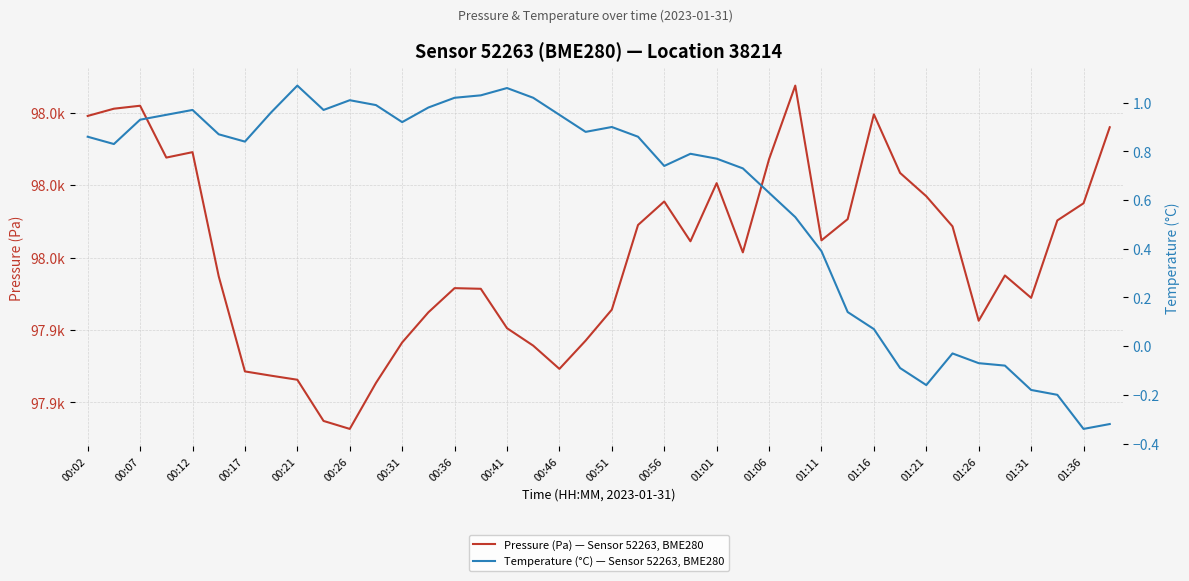

Reading left to right, extract all data points from this chart.

Pressure (Pa) — Sensor 52263, BME280: 97969.6	97970.6	97971.0	97963.8	97964.6	97947.4	97934.3	97933.7	97933.1	97927.4	97926.3	97932.7	97938.3	97942.4	97945.8	97945.7	97940.2	97937.8	97934.6	97938.5	97942.8	97954.5	97957.8	97952.2	97960.3	97950.7	97963.6	97973.8	97952.4	97955.3	97969.8	97961.7	97958.5	97954.3	97941.3	97947.5	97944.4	97955.1	97957.5	97968.0
Temperature (°C) — Sensor 52263, BME280: 0.9	0.8	0.9	0.9	1.0	0.9	0.8	1.0	1.1	1.0	1.0	1.0	0.9	1.0	1.0	1.0	1.1	1.0	0.9	0.9	0.9	0.9	0.7	0.8	0.8	0.7	0.6	0.5	0.4	0.1	0.1	-0.1	-0.2	-0.0	-0.1	-0.1	-0.2	-0.2	-0.3	-0.3